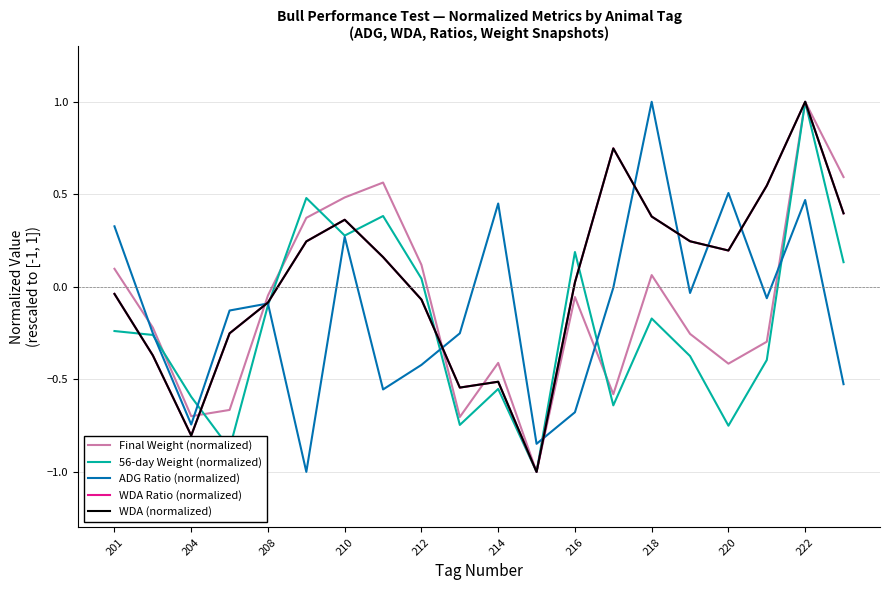

What is the minimum value for ADG Ratio (normalized)?

-1.0